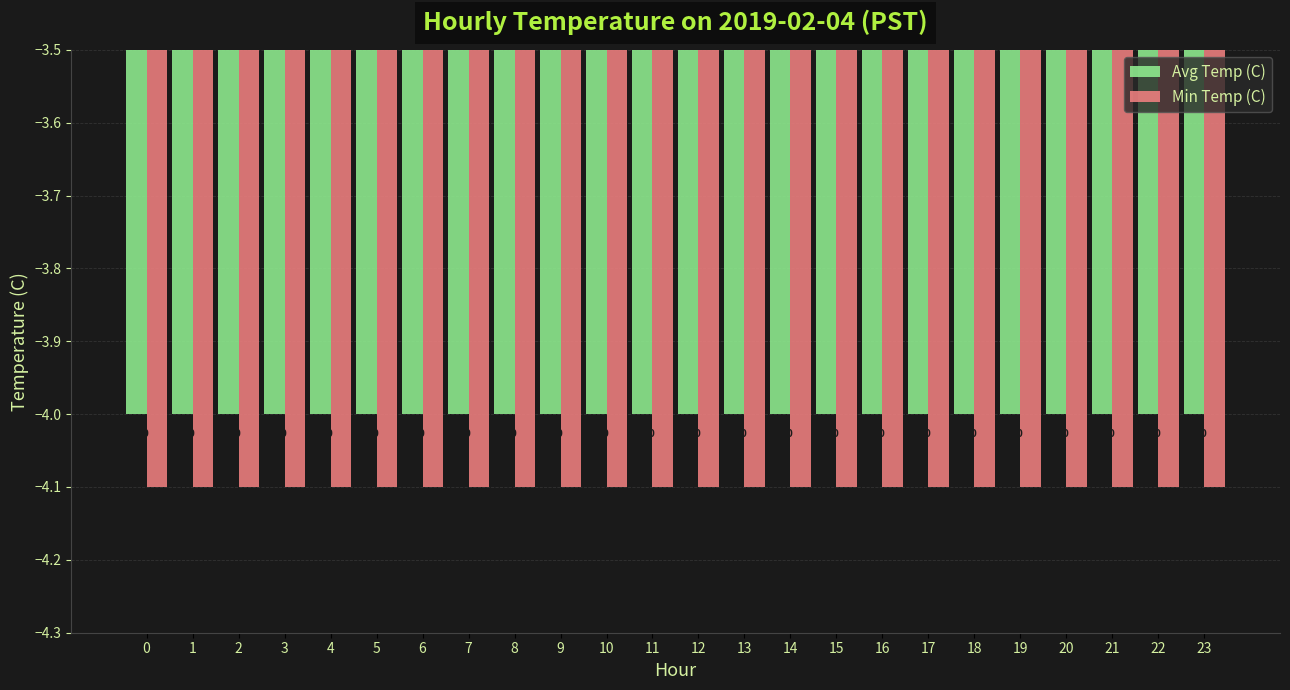

Rank the series by their average value, from lowest to highest.

Min Temp (C), Avg Temp (C)